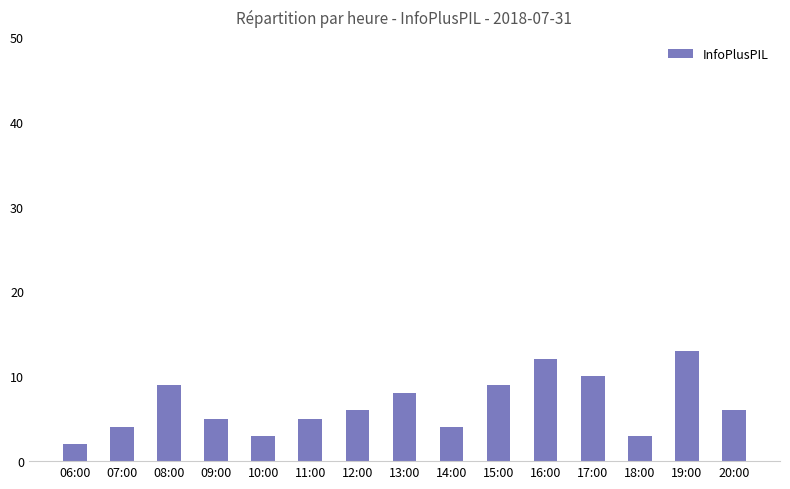

What is the sum of all values?

99